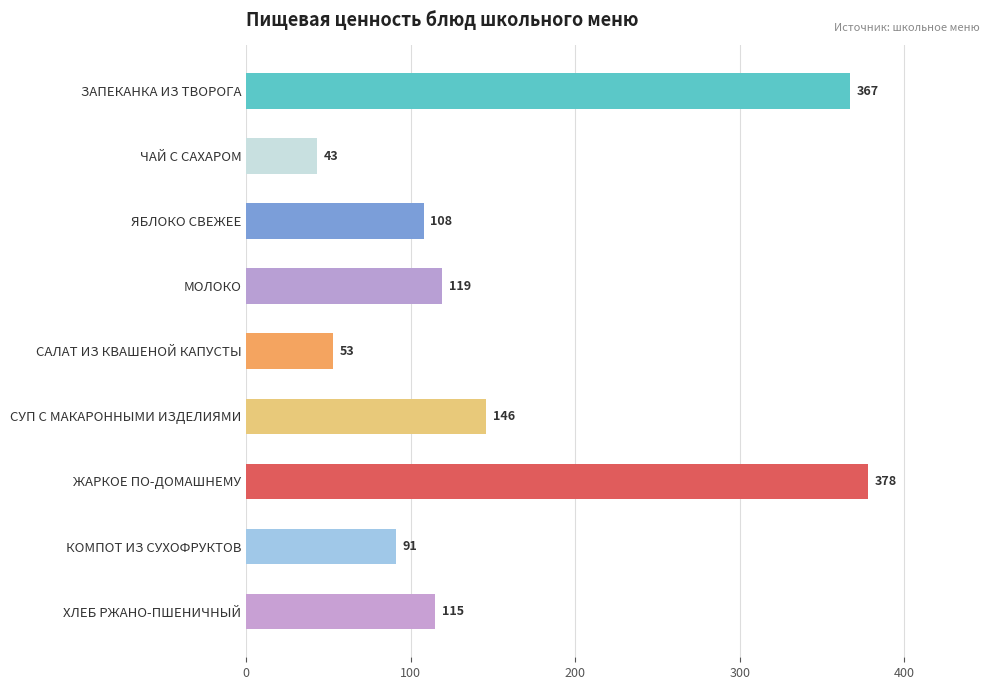

How many bars are there in total?

9